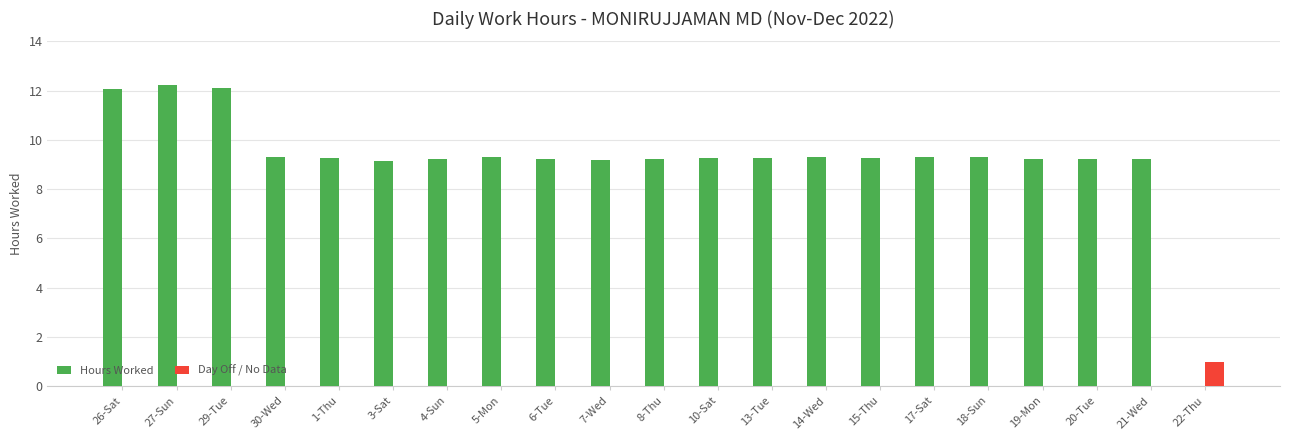

What is the spread (max minus min) of values at 27-Sun?

12.2